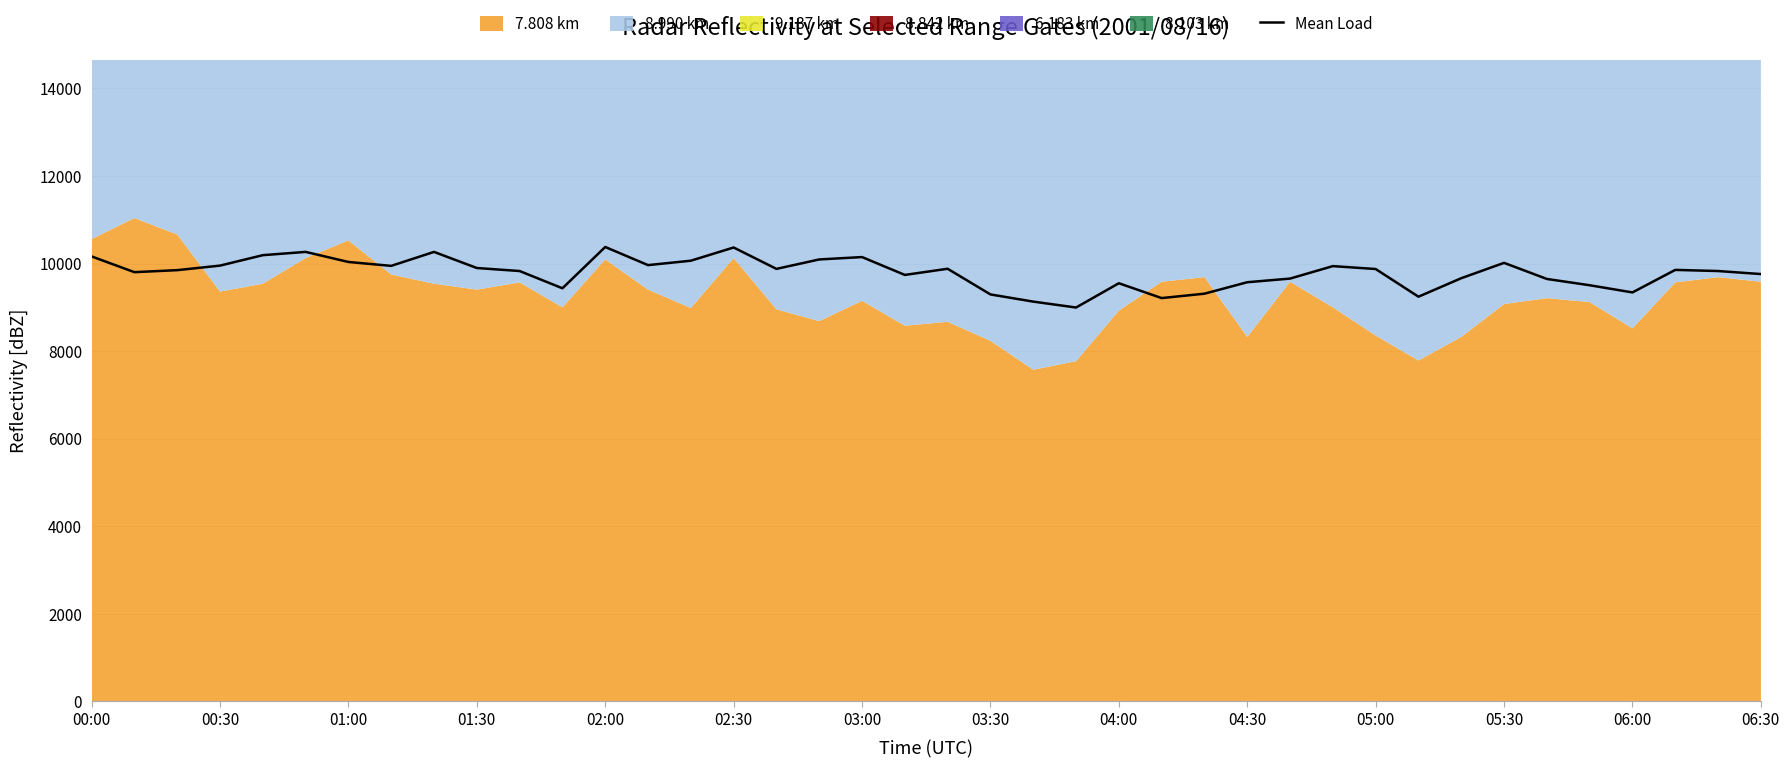

At which category does the chart reach its minimum across all series?

23